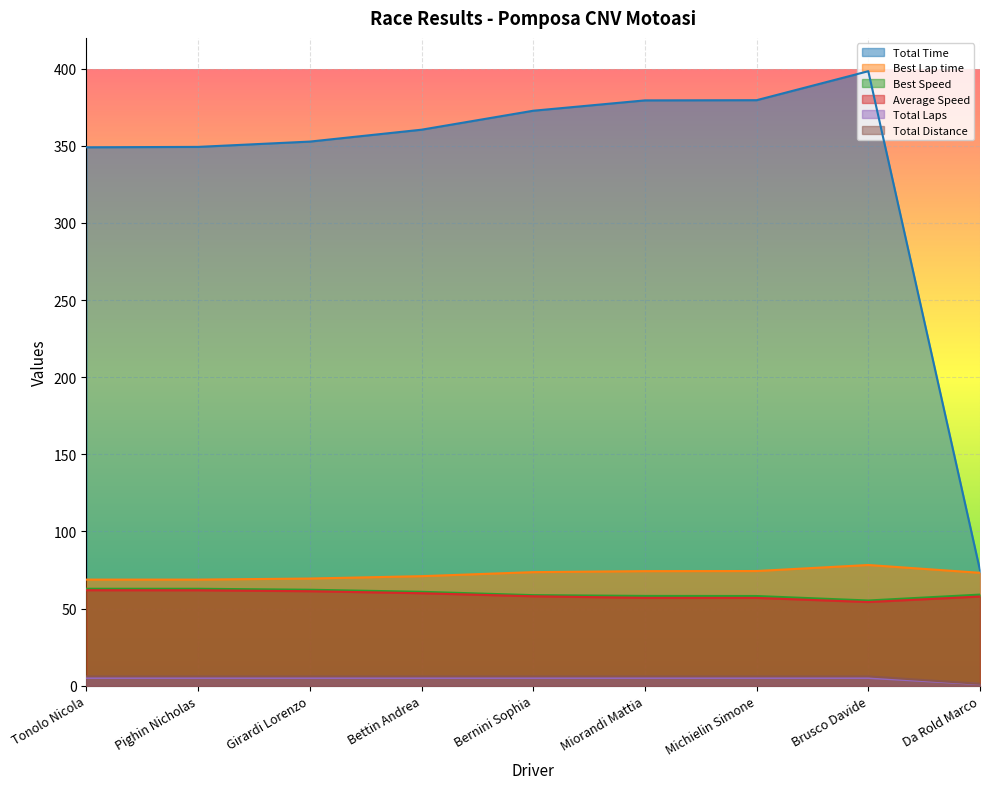

Which category has the lowest value in the Best Speed series?

Brusco Davide